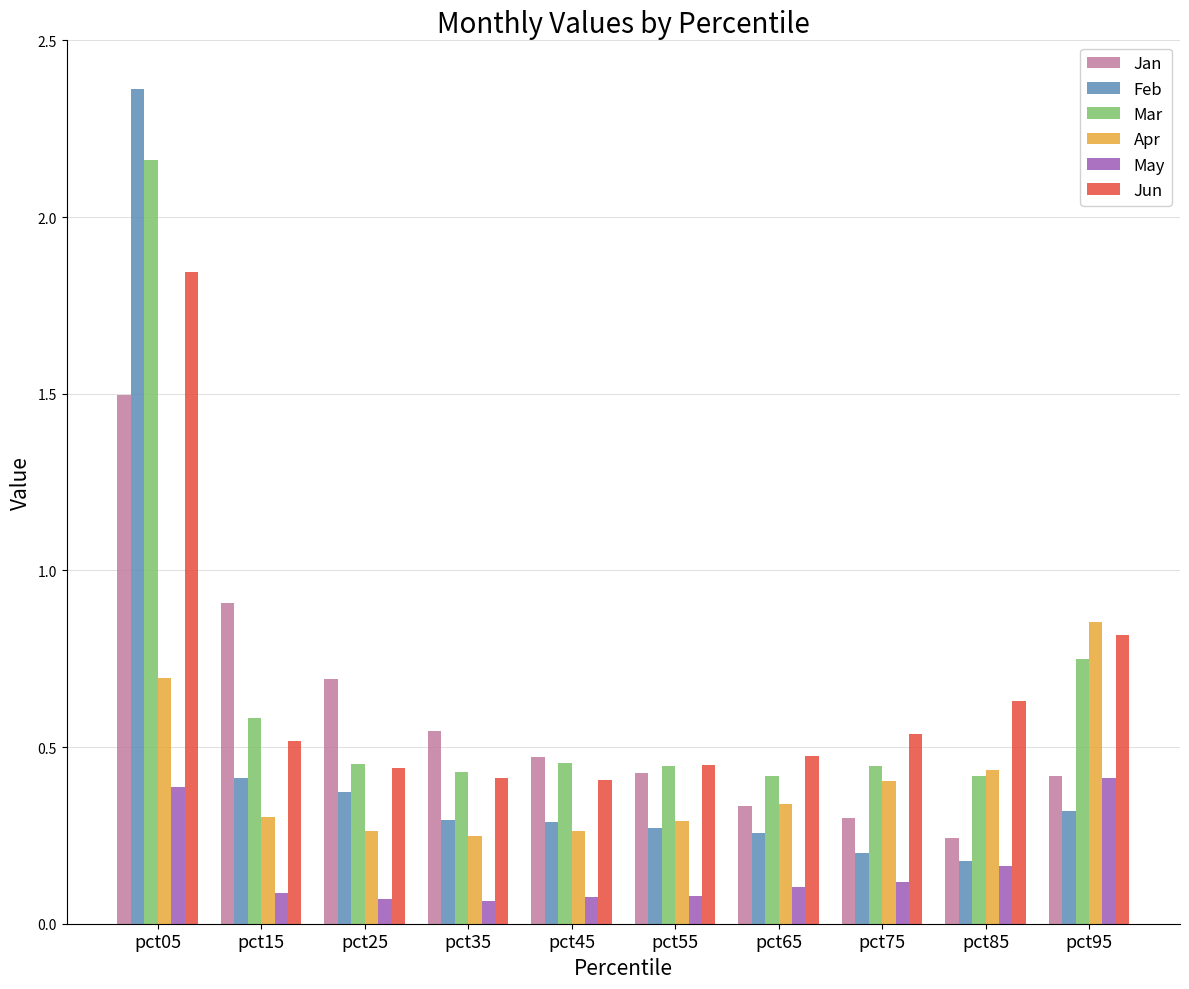

The value of May at pct65 is 0.0. True or false?

False